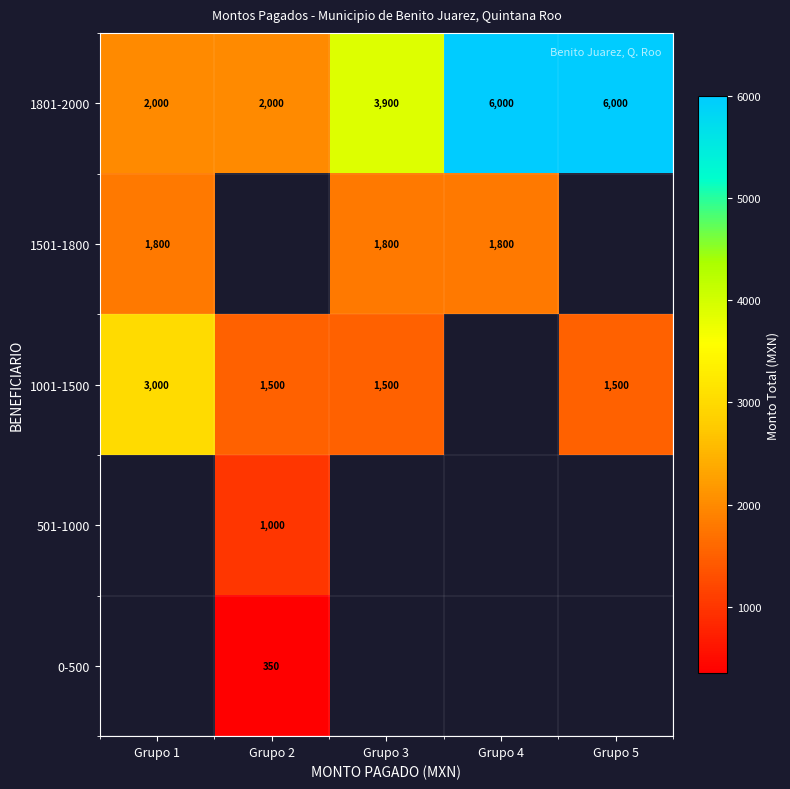

Is the value of 1001-1500 at Grupo 2 greater than the value of 501-1000 at Grupo 2?

Yes